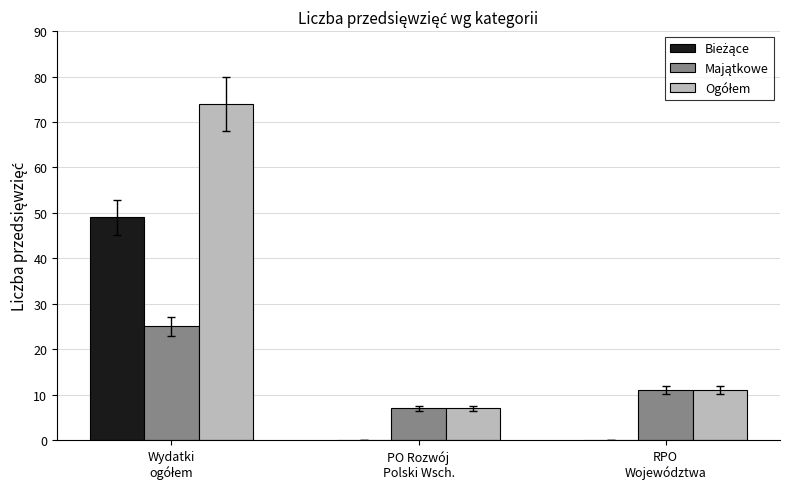

What is the maximum value shown in the chart?

74